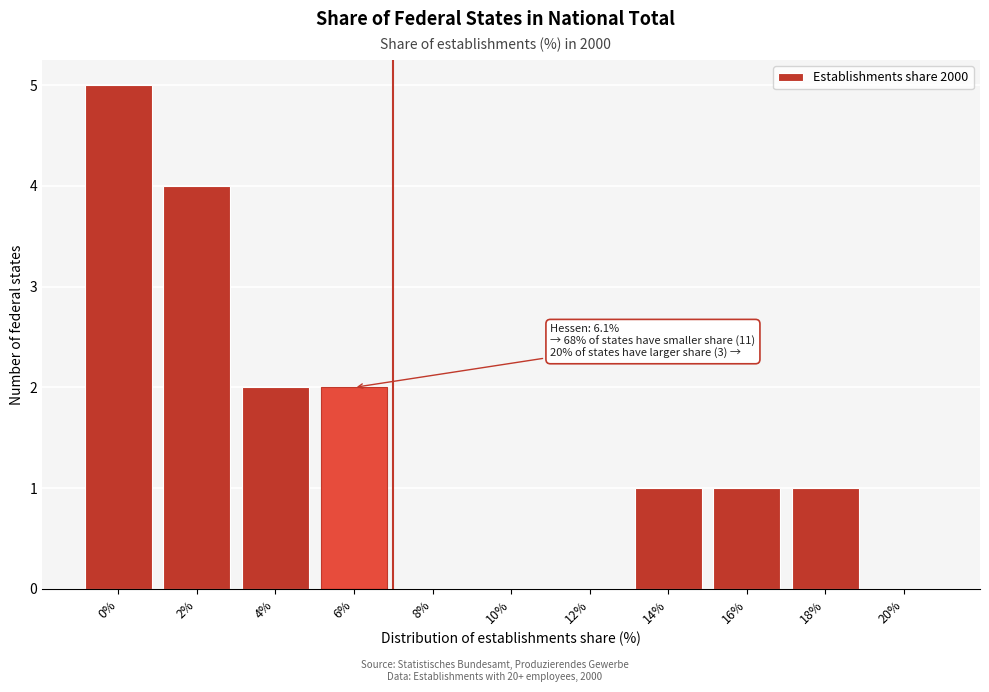

Reading right to left, what are all the values shown in this chart?

20%=0	18%=1	16%=1	14%=1	12%=0	10%=0	8%=0	6%=2	4%=2	2%=4	0%=5